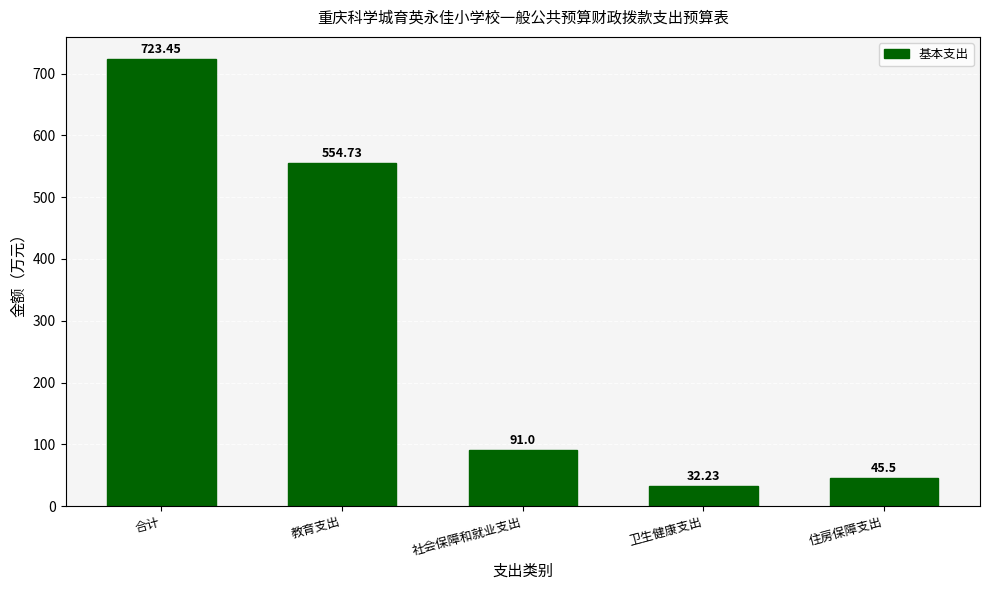

What is the value of the 1st bar from the left?

723.5